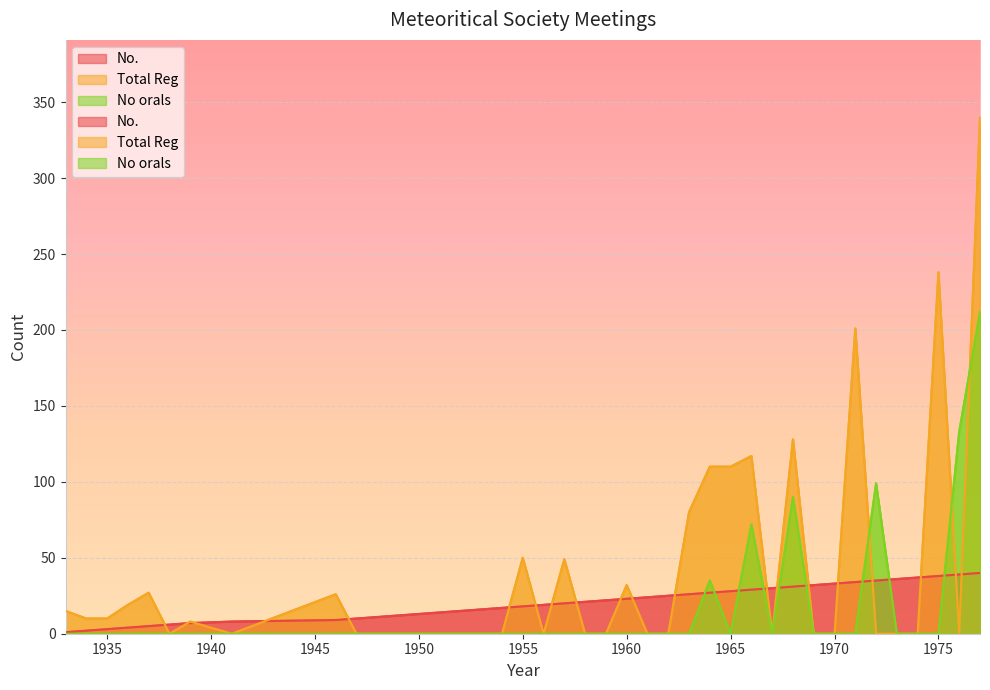

Where do Total Reg and No. first cross each other?

1937 and 1938